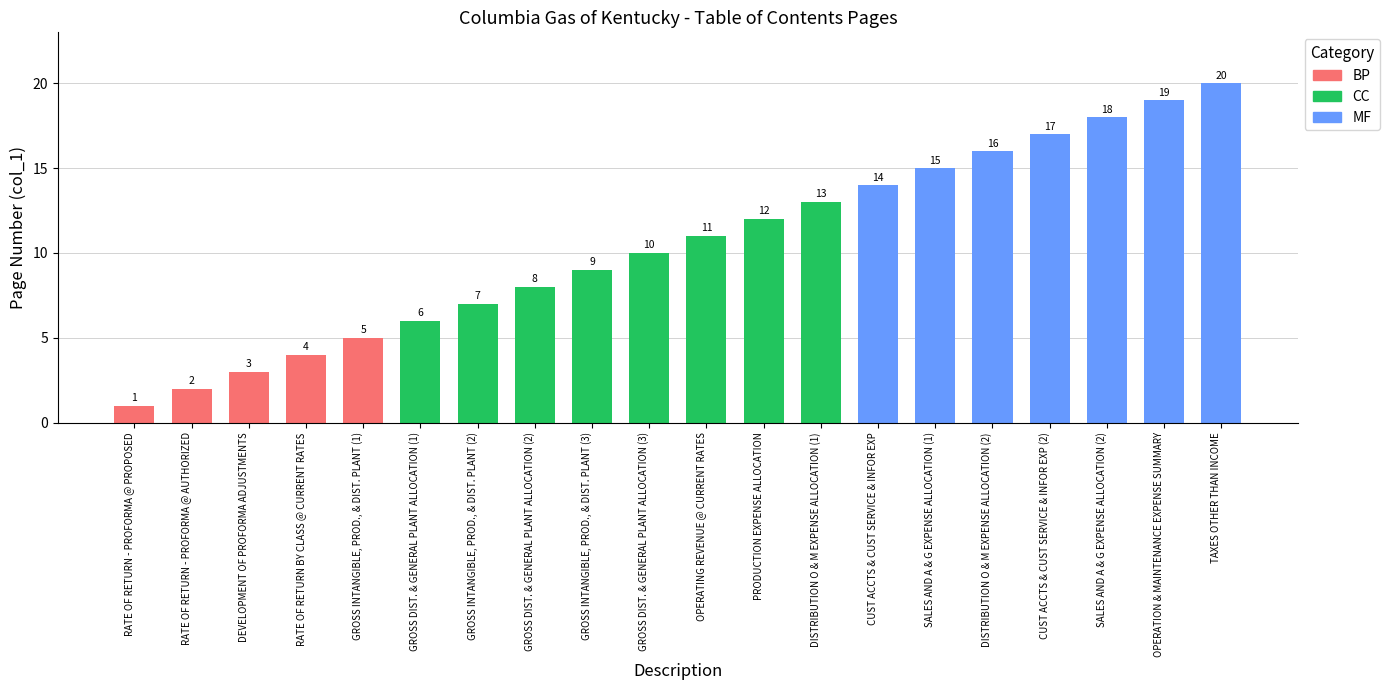

What is the label of the 12th bar from the left?

PRODUCTION EXPENSE ALLOCATION